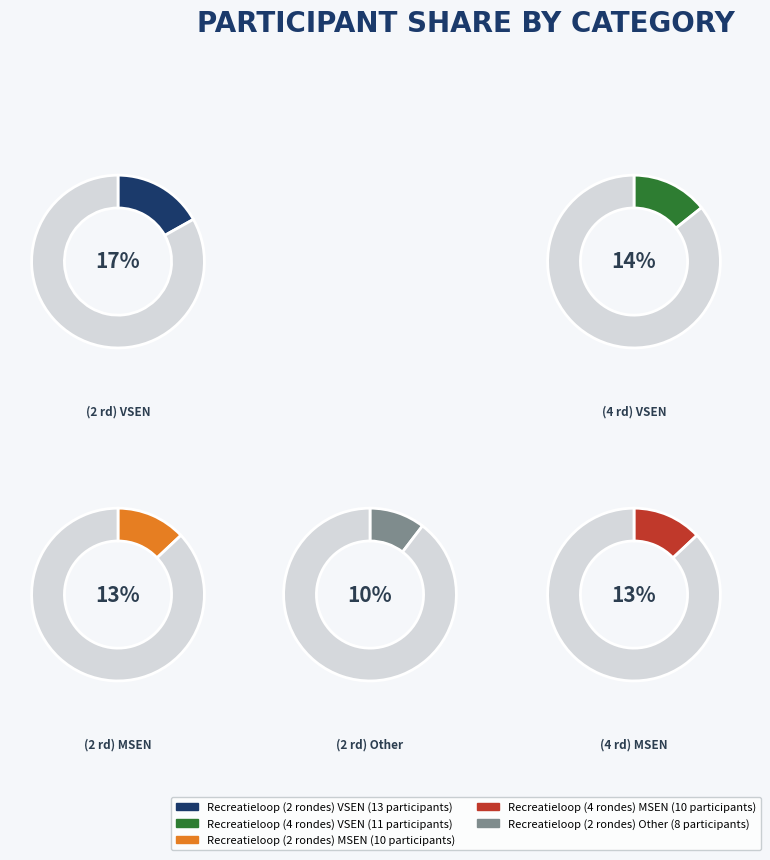

Does Recreatieloop (3 rondes) MSEN represent more than half of the total?

No